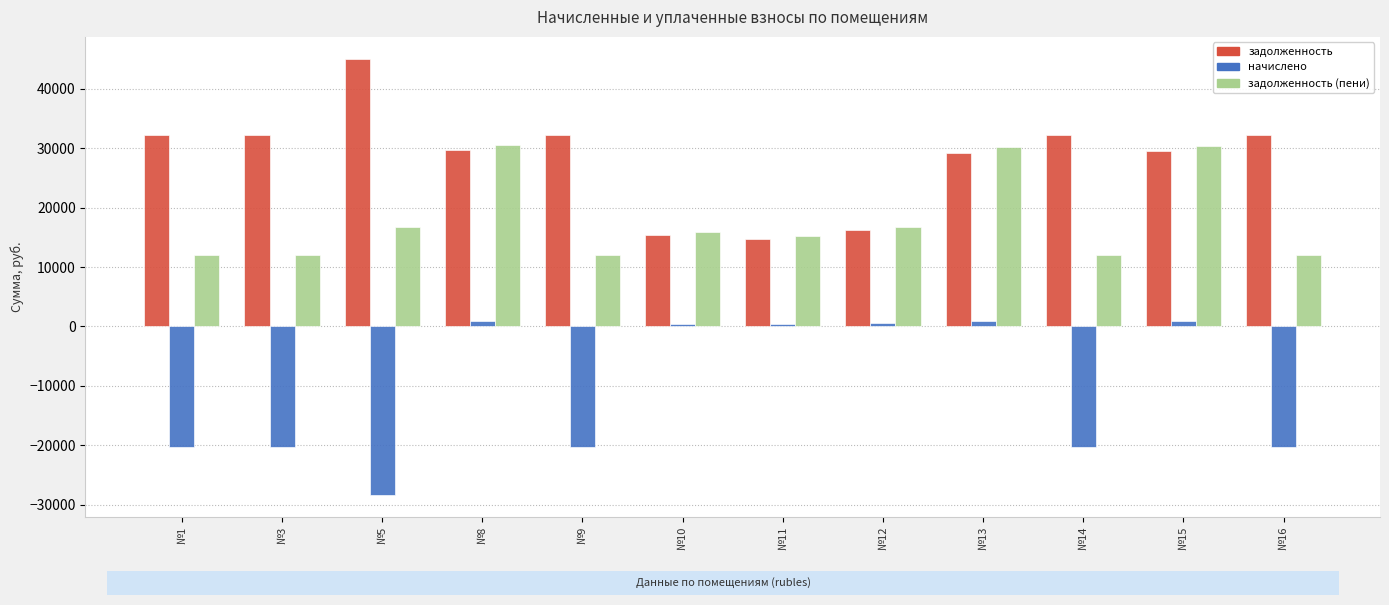

What is the average value of the начислено series?

-10466.9